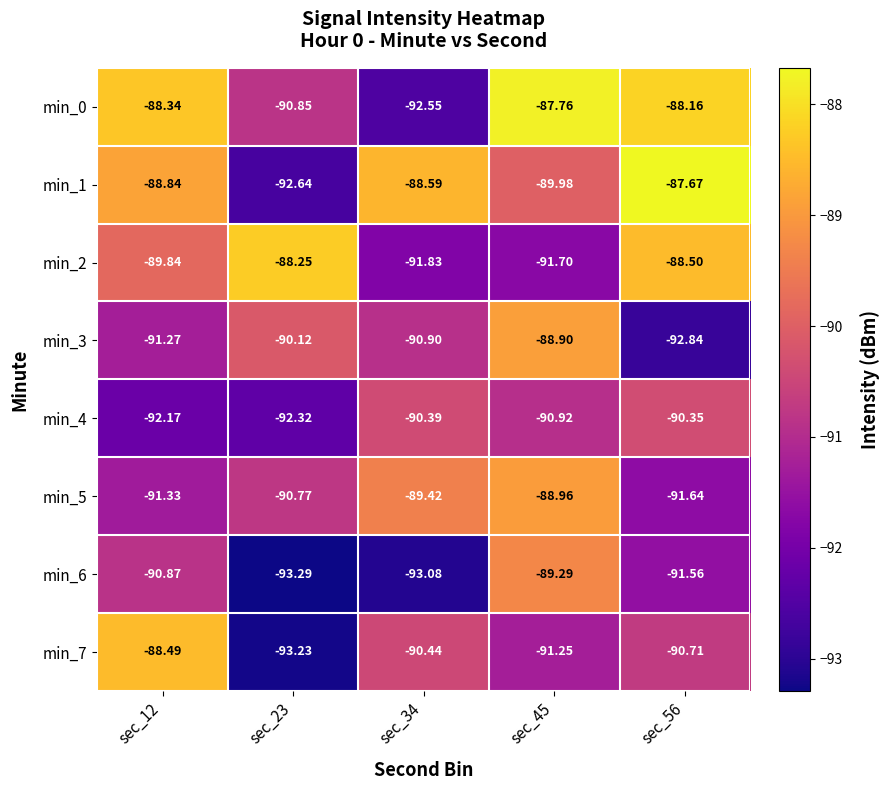

Is the value of min_5 at sec_34 greater than the value of min_2 at sec_23?

No